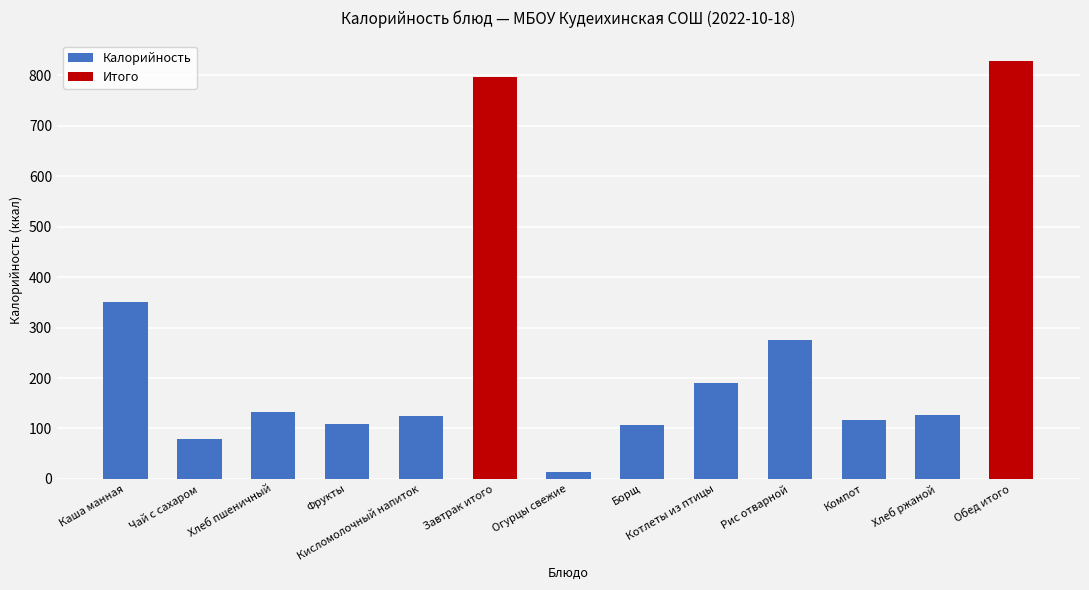

Is it true that the value at Котлеты из птицы is 191?

True